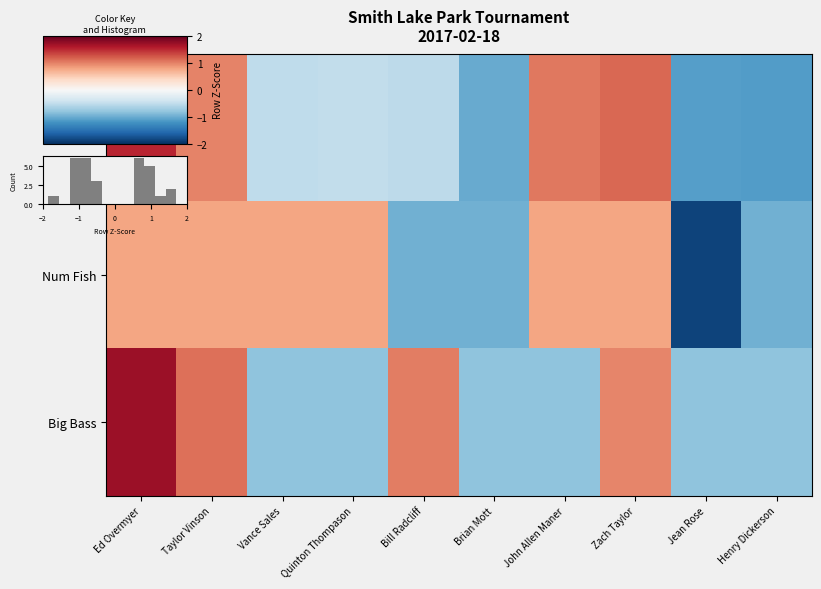

The value of Num Fish at Taylor Vinson is 0.2. True or false?

False